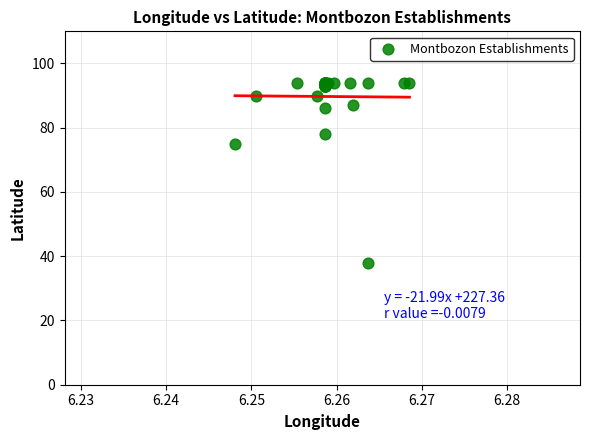

What Y value in the scatter plot is closest to 66?

75